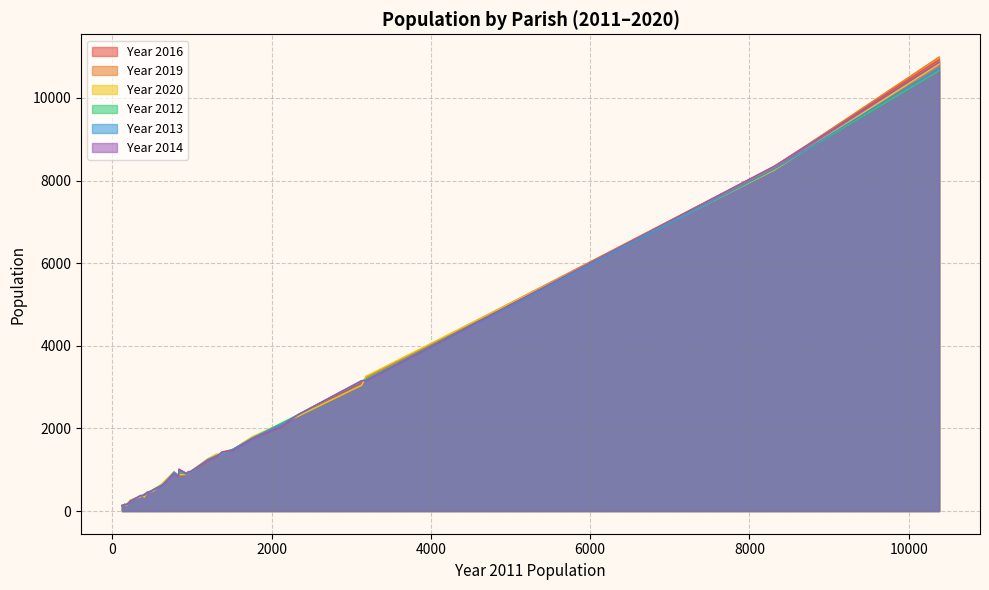

True or false: Year 2012 has a value of 10660 at 10382.

True